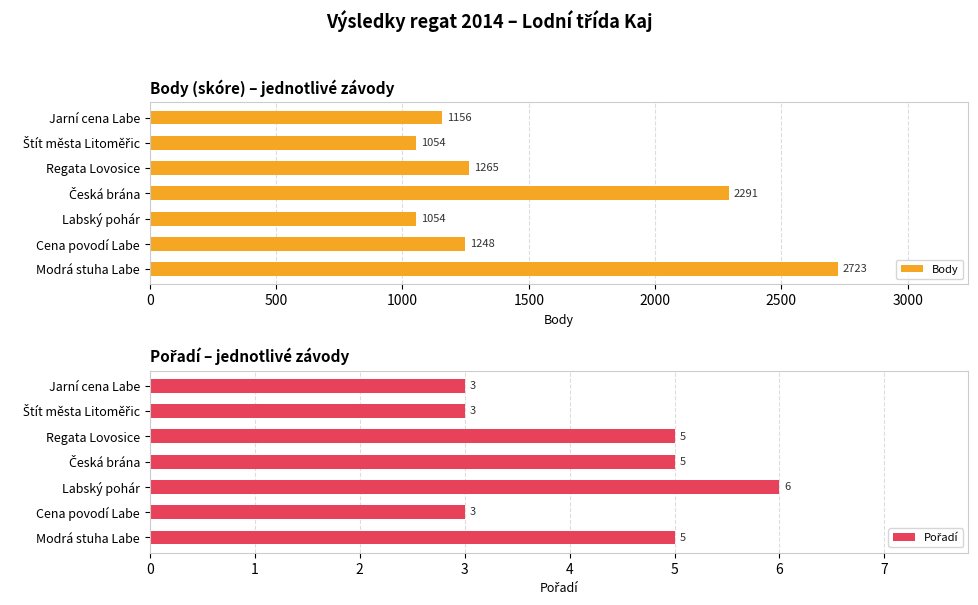

What is the difference between the maximum and second lowest values in the Body series?

1669